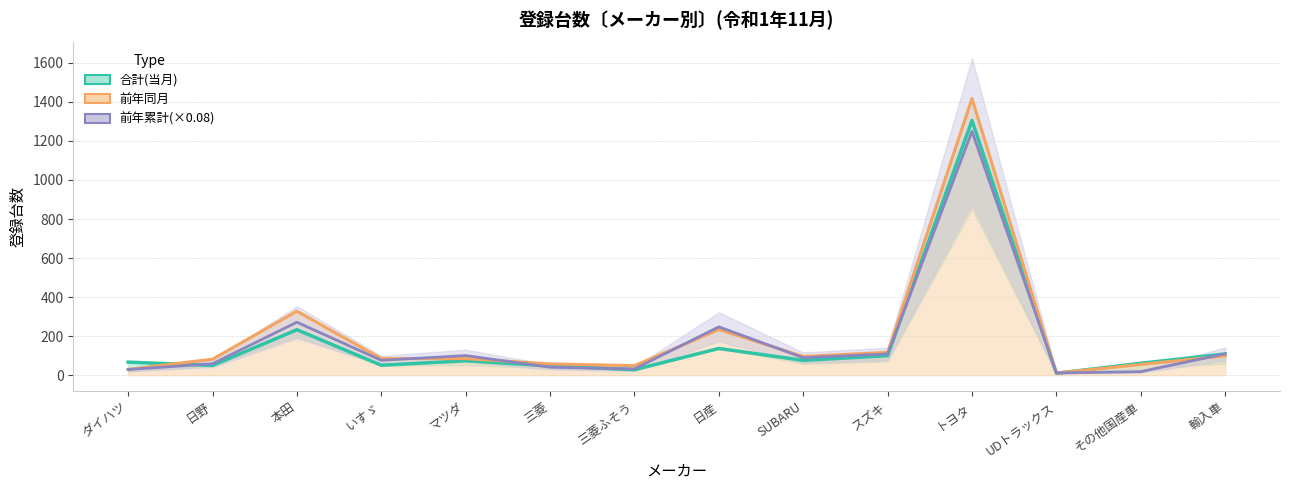

Reading left to right, list all the values displayed in this chart.

合計(当月)_line: 67.0	50.0	233.0	51.0	74.0	48.0	28.0	137.0	76.0	100.0	1305.0	10.0	61.0	109.0
前年同月_line: 30.0	82.0	328.0	85.0	85.0	58.0	49.0	234.0	96.0	117.0	1417.0	11.0	55.0	99.0
前年累計_line: 29.0	58.8	271.4	76.2	100.6	41.0	32.1	247.8	89.5	108.6	1248.6	11.5	18.2	109.5